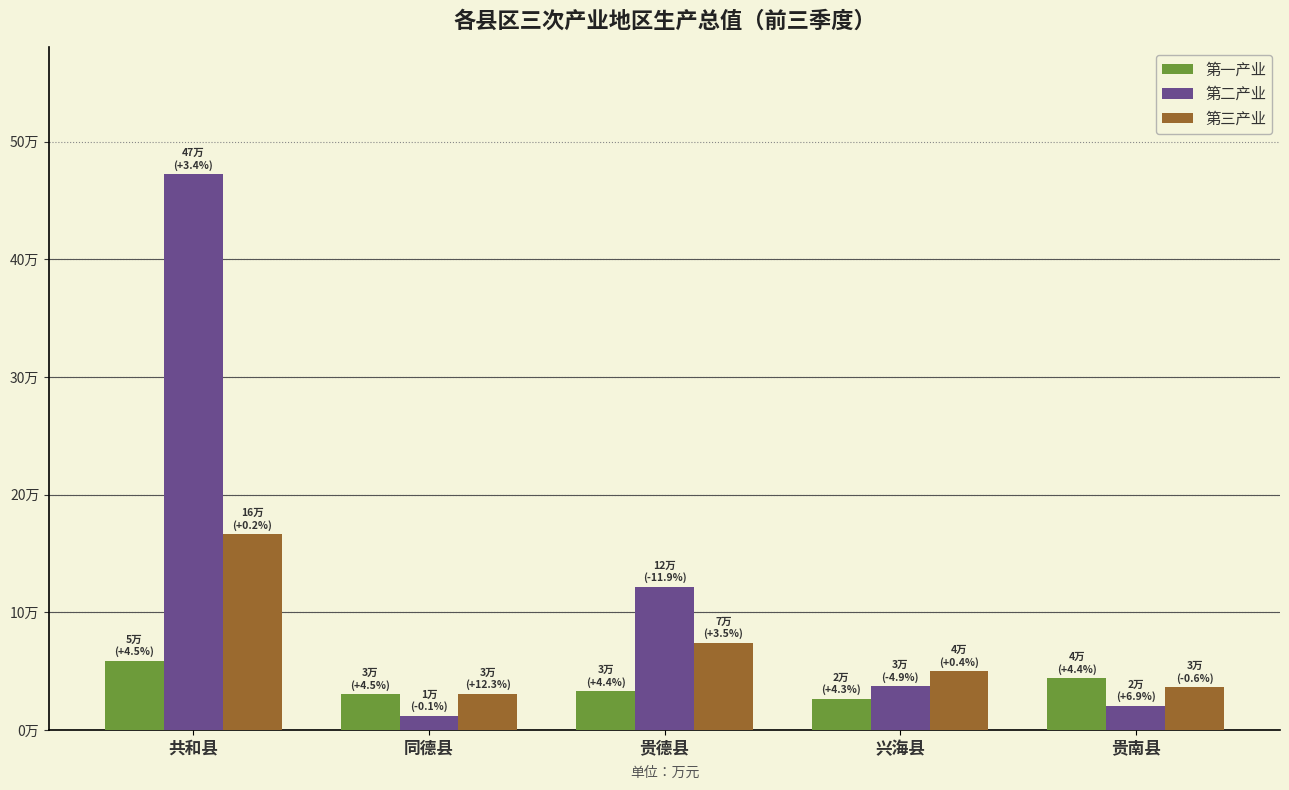

What is the value of the 第二产业 bar at the 4th from the left?

37117